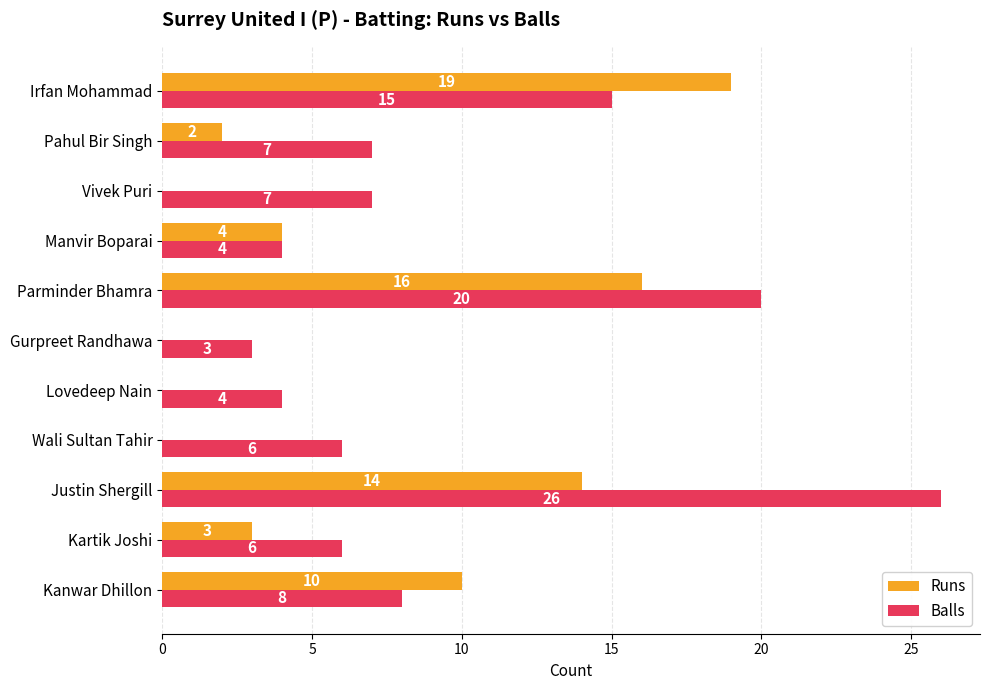

Count the number of data series in this chart.

2